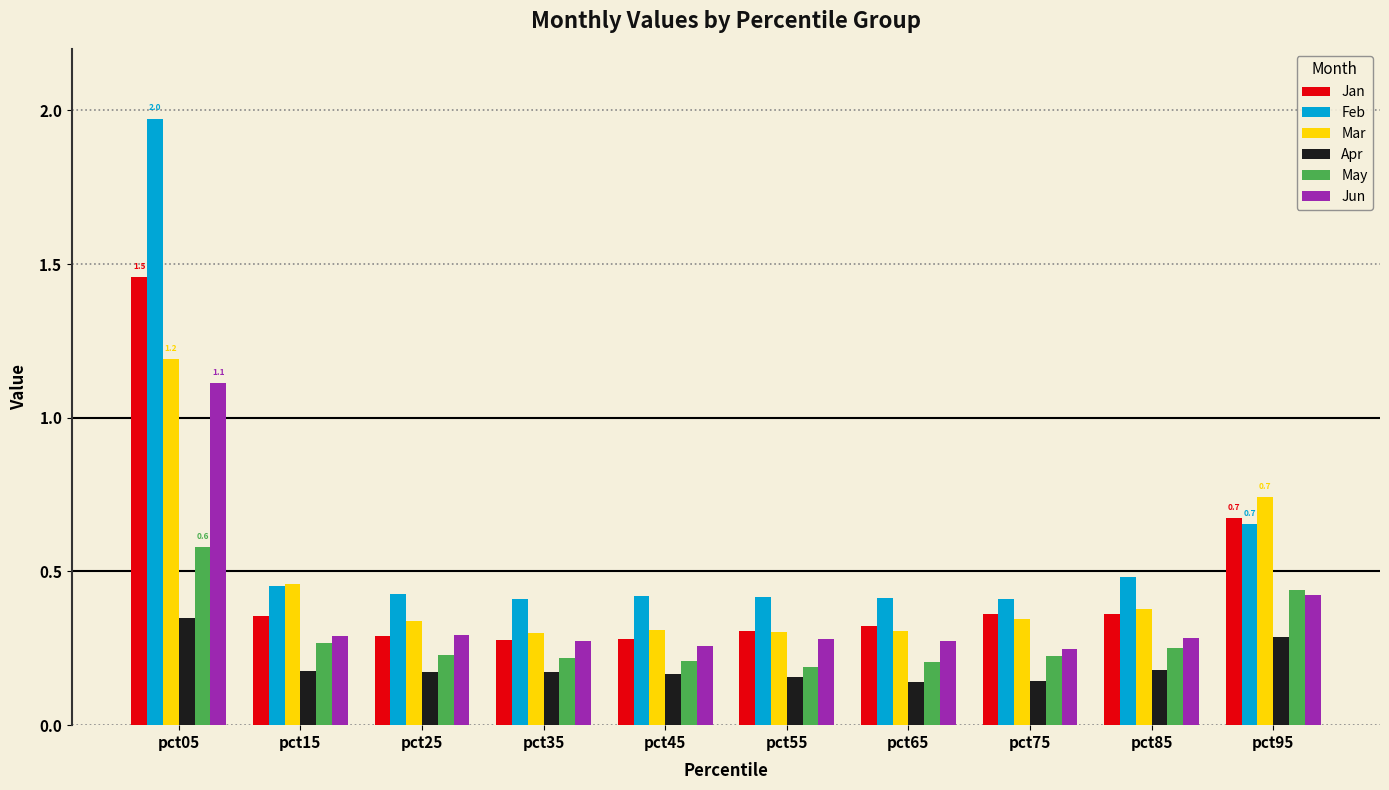

Which series changed the most between pct75 and pct85?

Feb